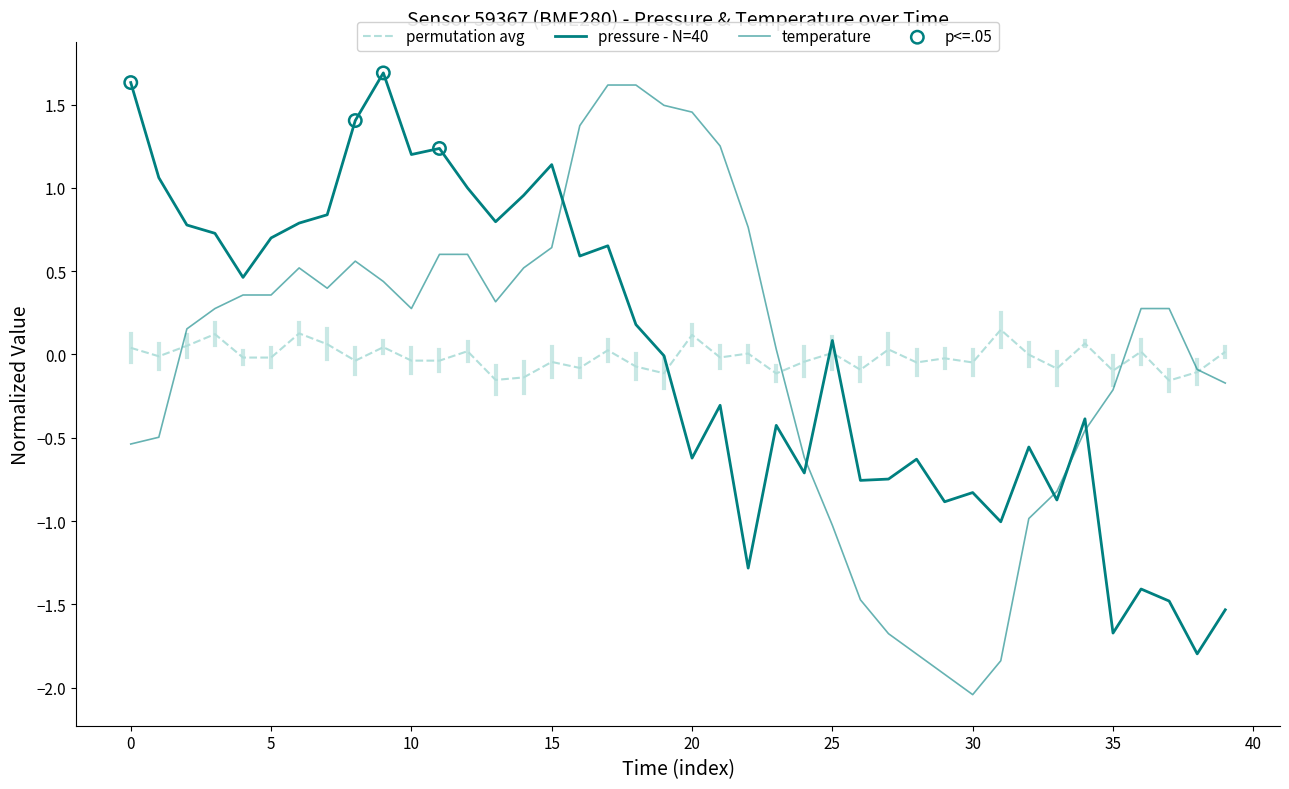

Which series has the largest total across all categories?

temperature